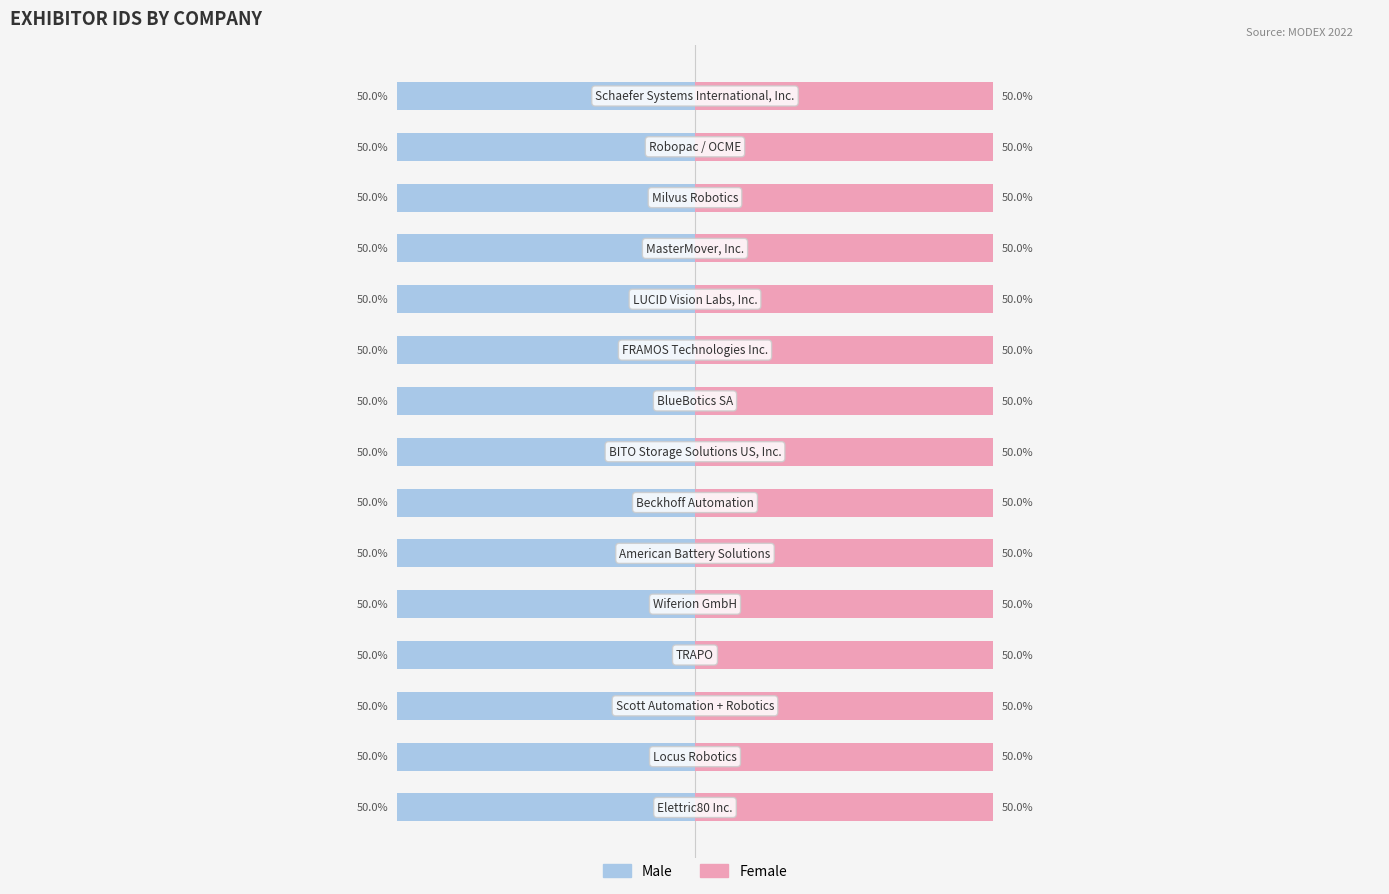

Is it true that Female equals 50.0 at 4?

True